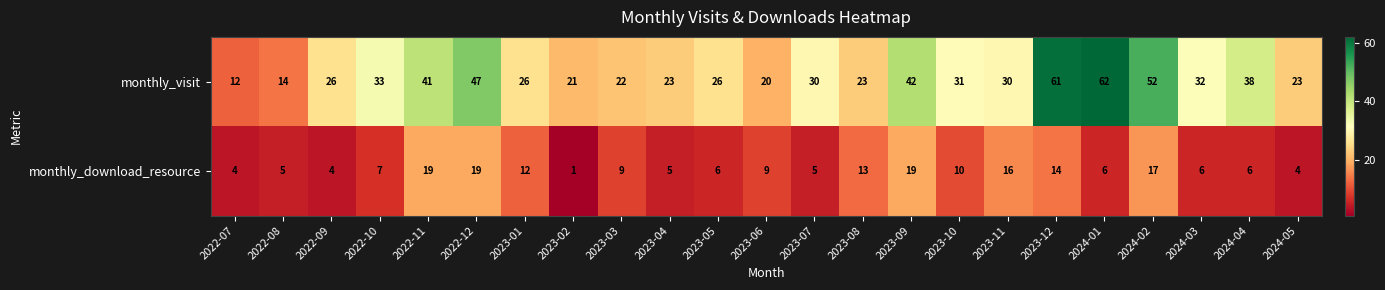

Which series has the largest total across all categories?

monthly_visit